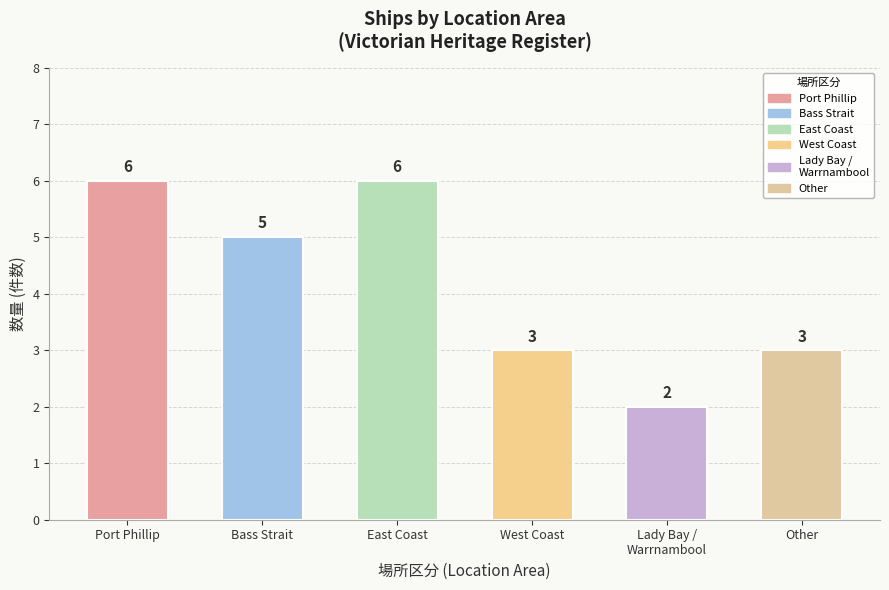

What is the ratio of the value at Bass Strait to the value at Port Phillip?

0.8